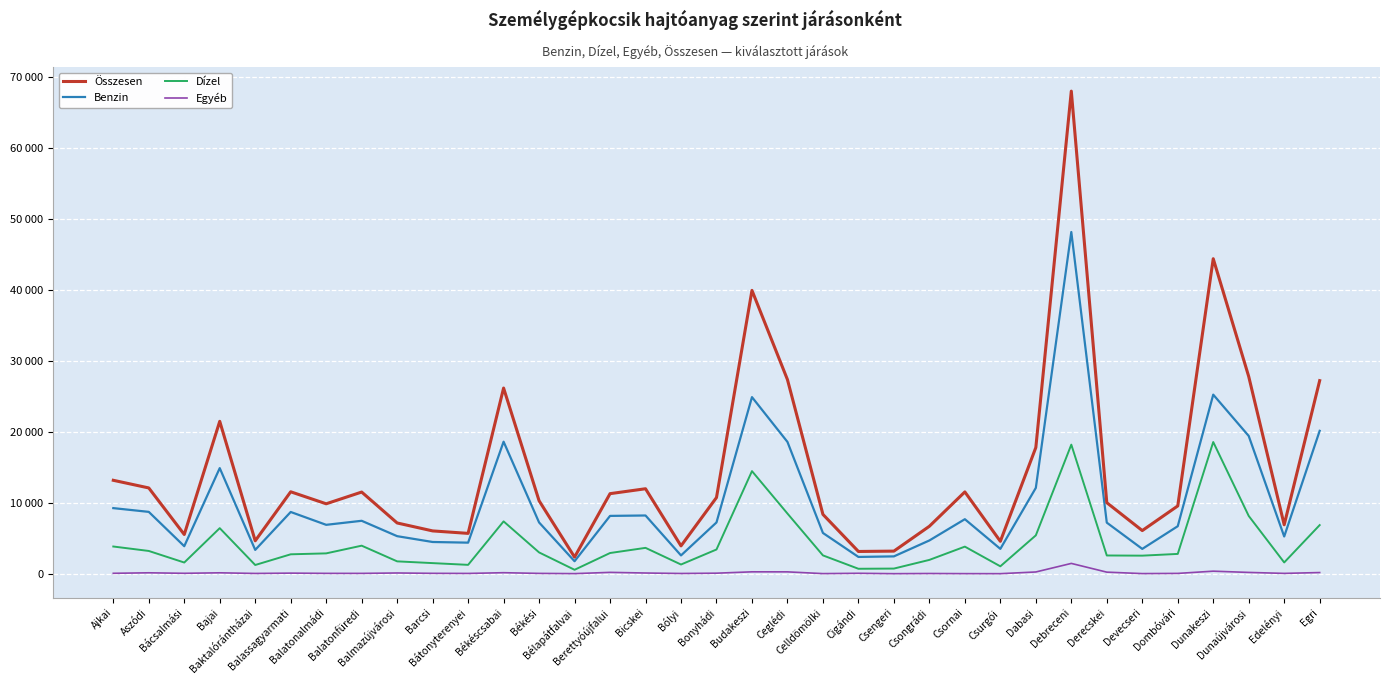

True or false: Dízel and Benzin intersect in this chart.

False